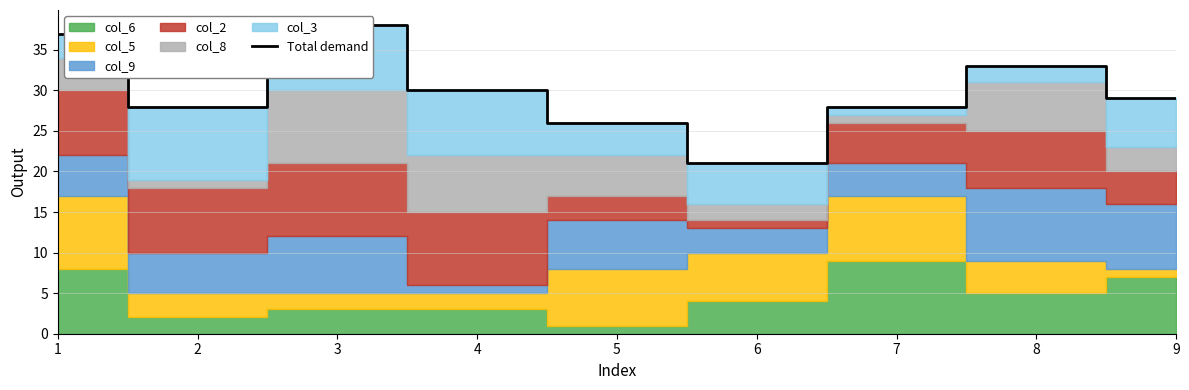

Between 9 and 3, which is larger?

3